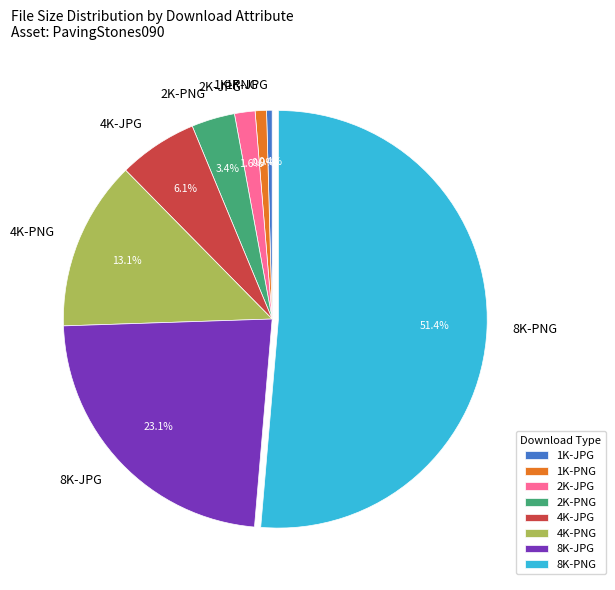

Which slice represents more than half of the pie?

8K-PNG